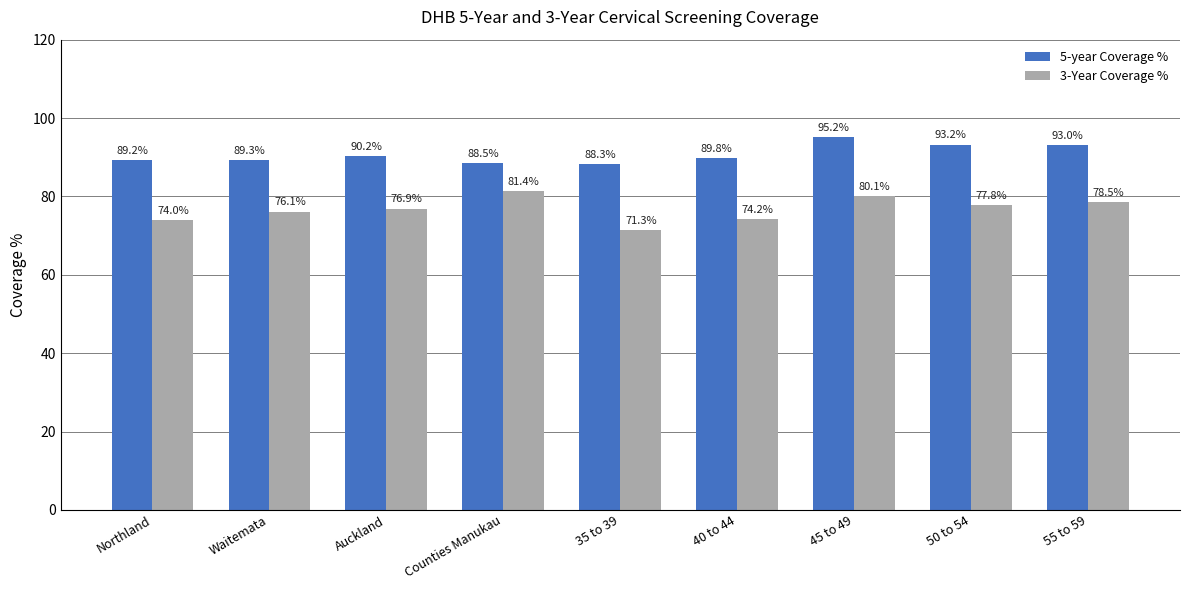

How many values in the 5-year Coverage % series exceed 89?

7